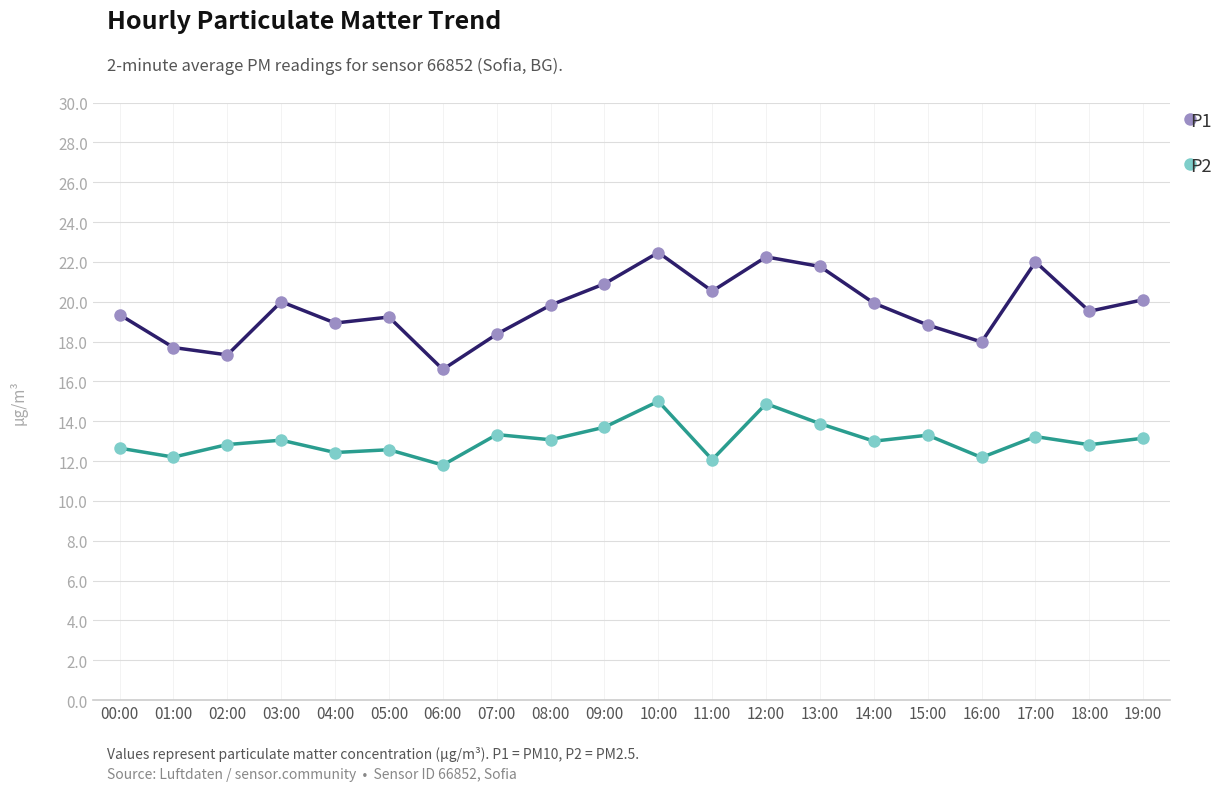

True or false: P2 and P1 intersect in this chart.

False